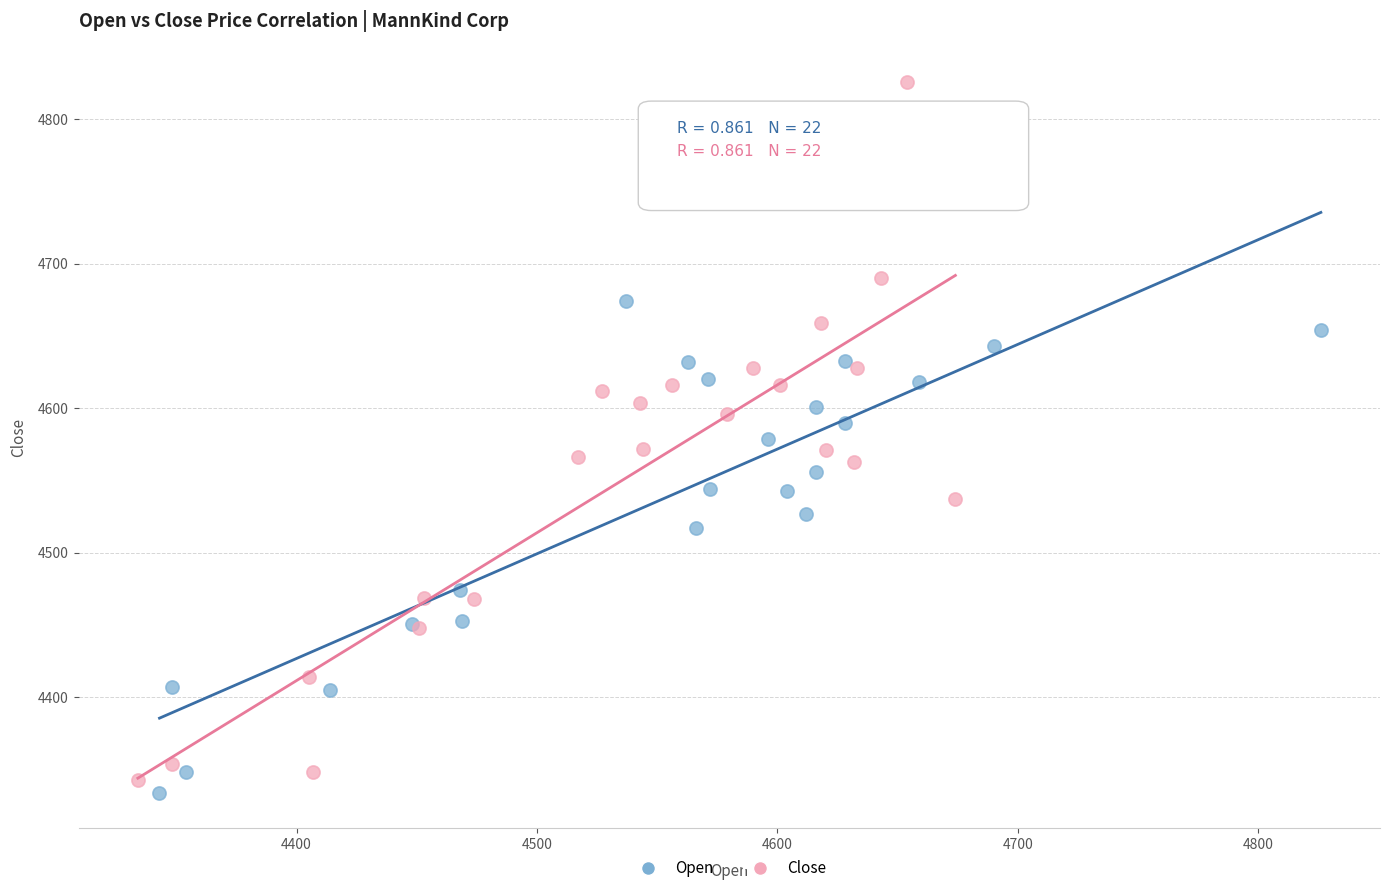

Which series has the widest spread of Y values?

Close